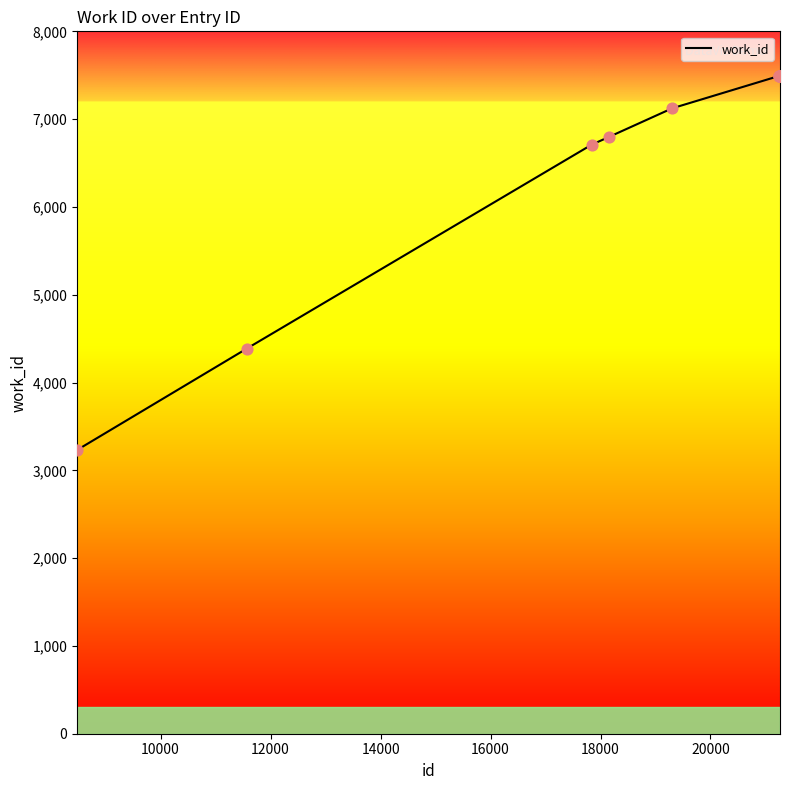

What is the difference between the maximum and minimum values?

4258